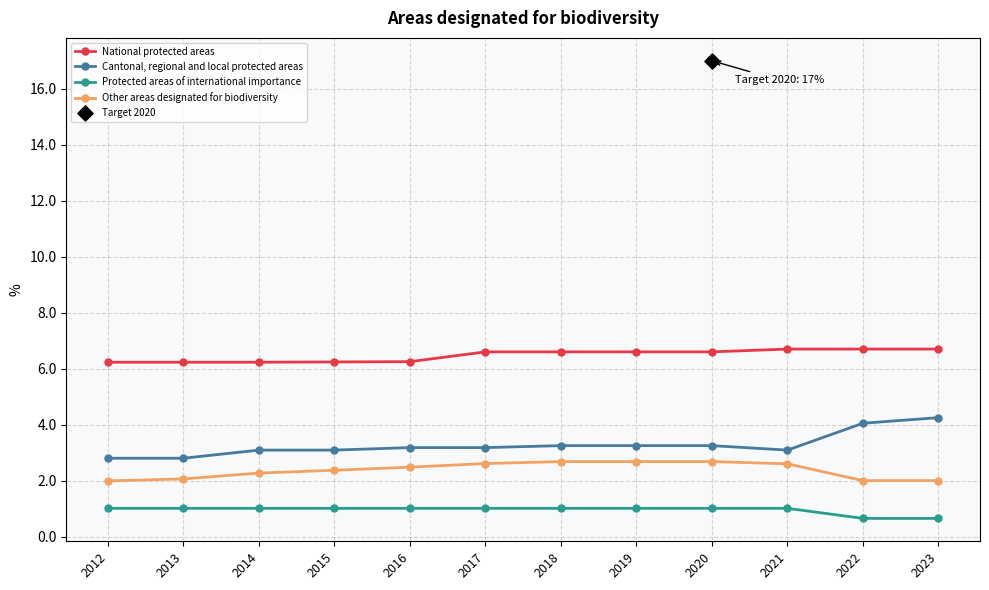

What are all the series names shown in the legend?

National protected areas, Cantonal, regional and local protected areas, Protected areas of international importance, Other areas designated for biodiversity